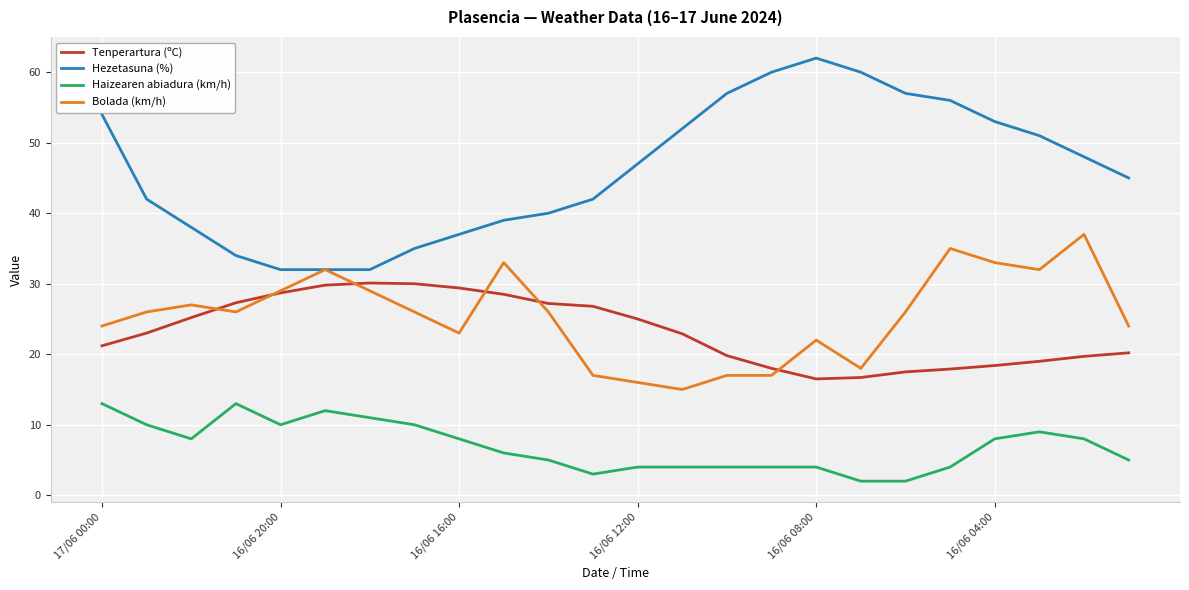

What is the maximum value for Haizearen abiadura (km/h)?

13.0